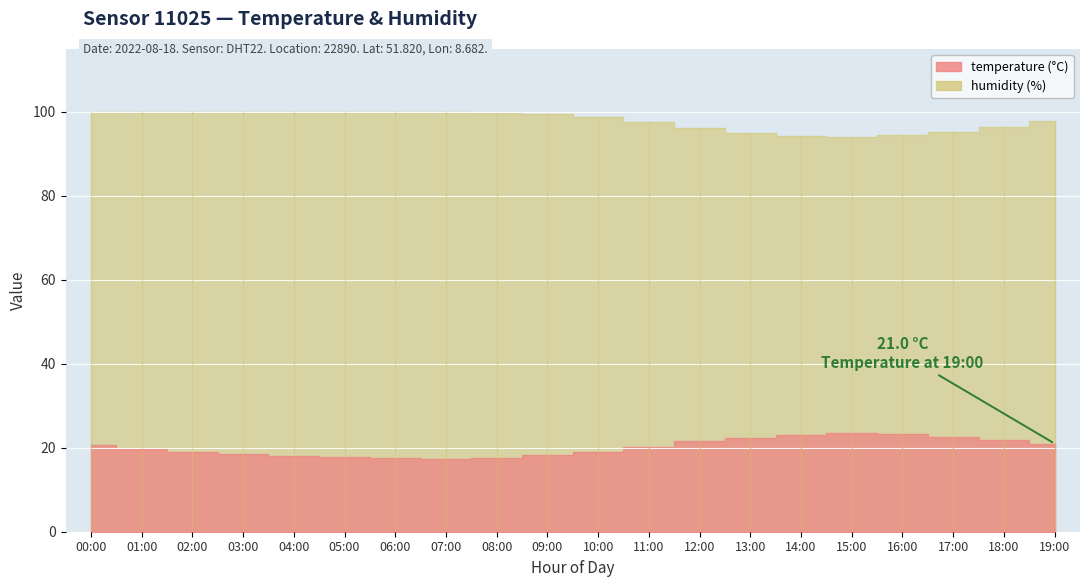

The humidity series shows 48.2 at 04:00. True or false?

False